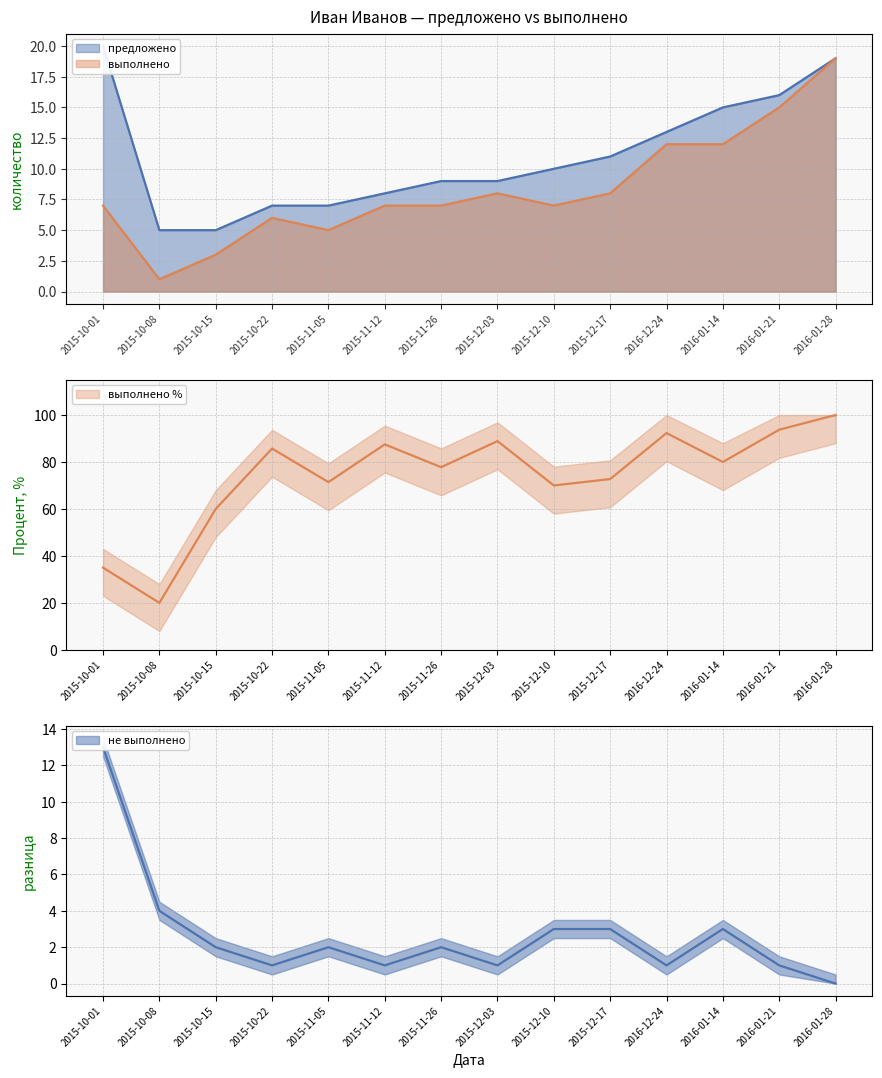

At which label is выполнено closest to 10?

2015-12-03